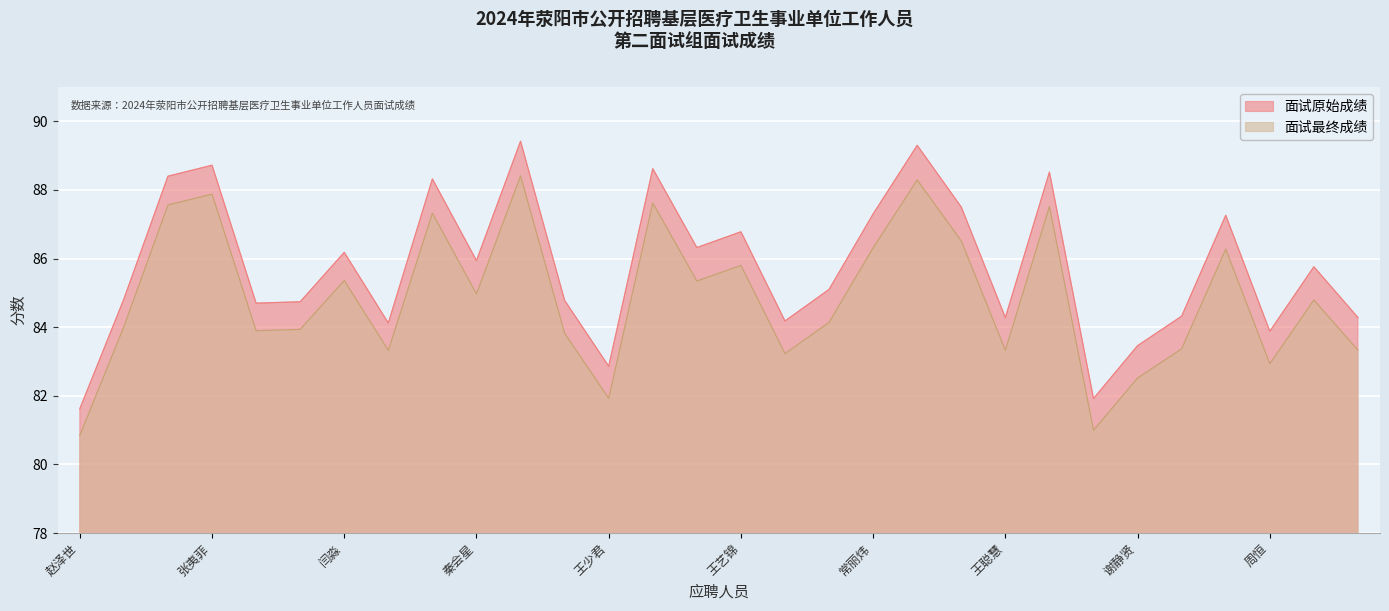

Which has a higher value, 王少君 or 禹进海?

禹进海